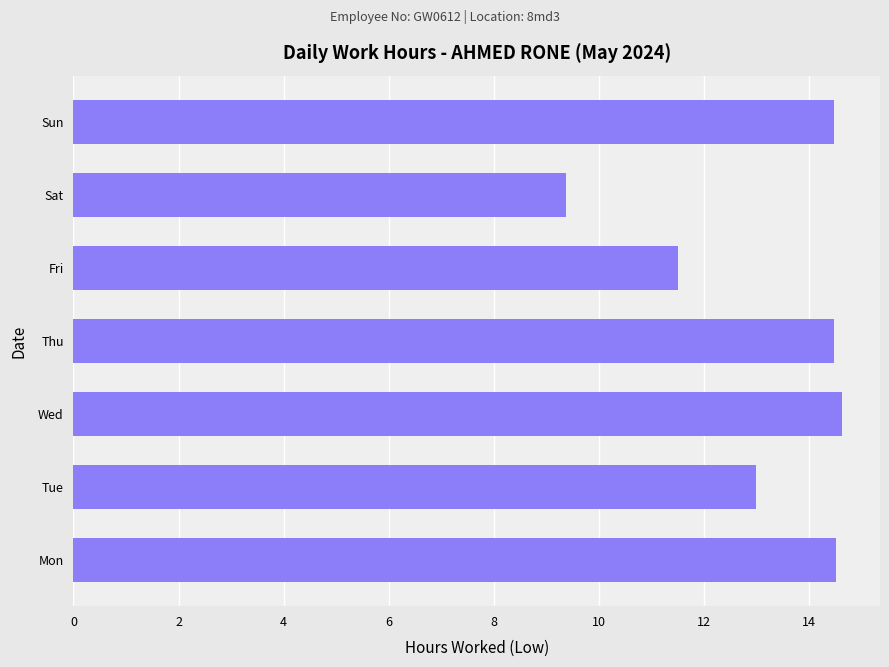

What is the difference between the maximum and minimum values?

5.2